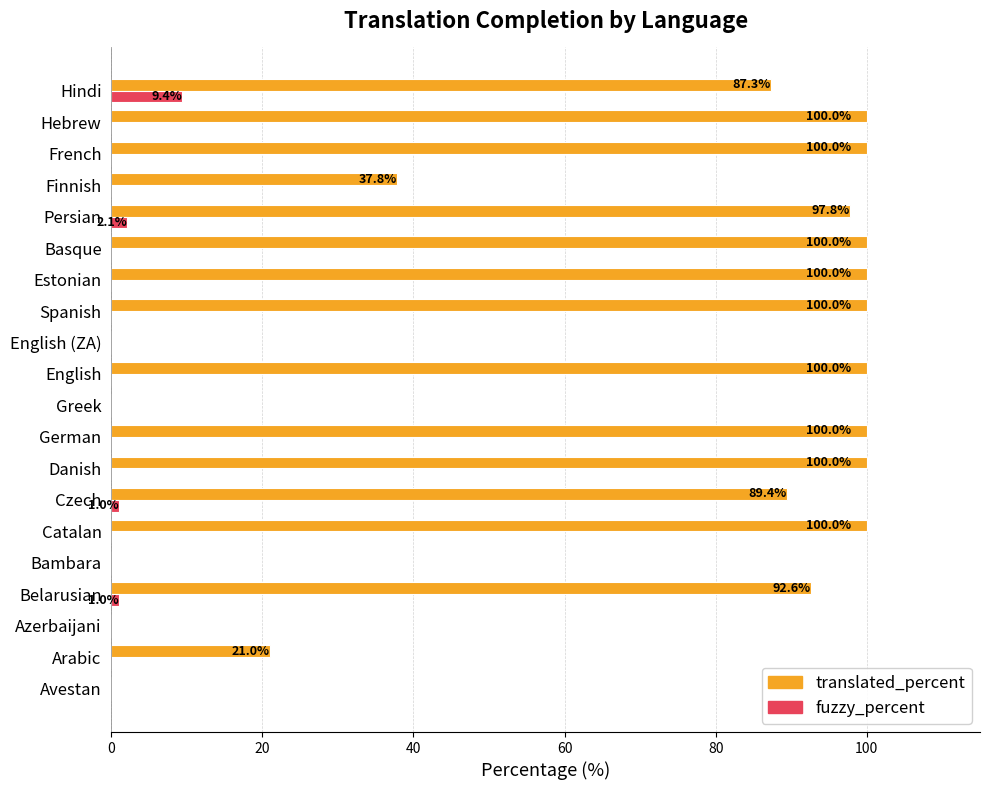

At which label is translated_percent closest to 50?

Finnish